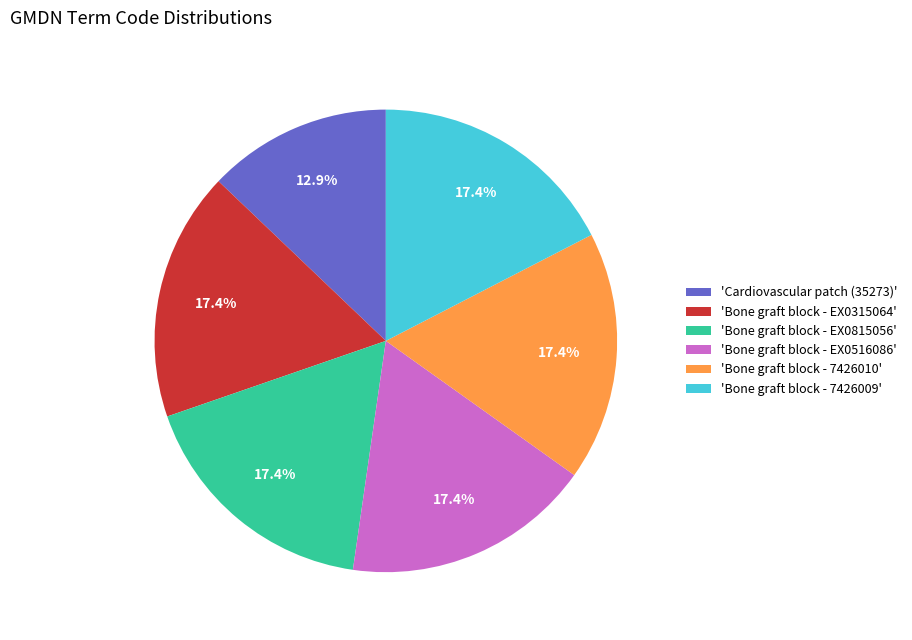

Is there a majority slice in this chart?

No